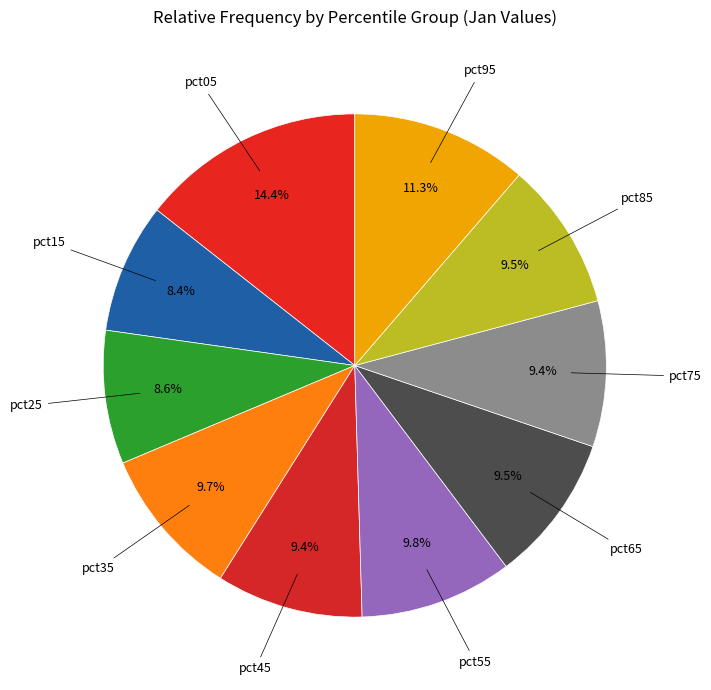

Is there a majority slice in this chart?

No